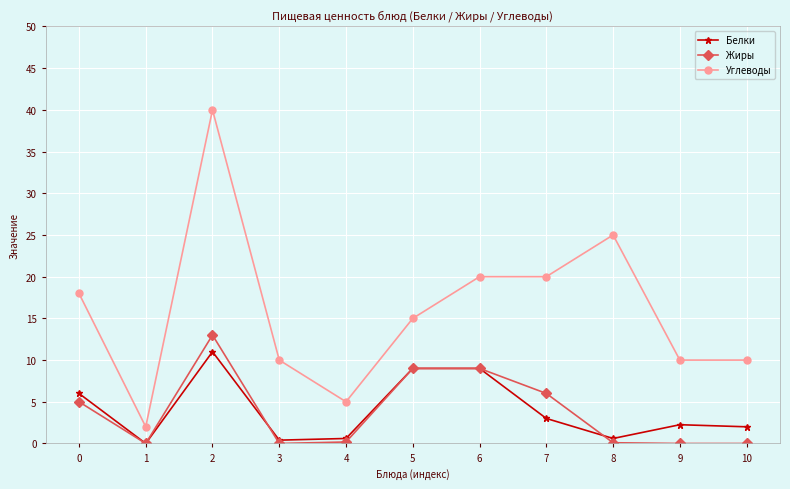

Is it true that Белки equals 3.0 at 7?

True